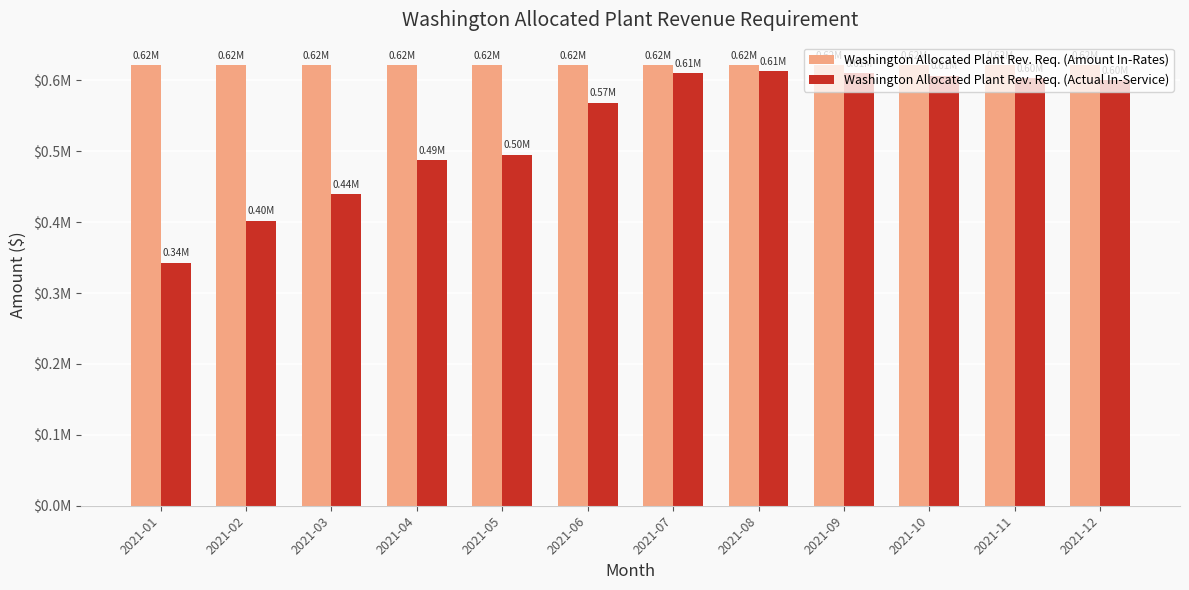

Reading left to right, list all the values displayed in this chart.

Washington Allocated Plant Rev. Req. (Amount In-Rates): 2021-01=621945.3	2021-02=621945.3	2021-03=621945.3	2021-04=621945.3	2021-05=621945.3	2021-06=621945.3	2021-07=621945.3	2021-08=621945.3	2021-09=621945.3	2021-10=621945.3	2021-11=621945.3	2021-12=621945.3
Washington Allocated Plant Rev. Req. (Actual In-Service): 2021-01=342798.8	2021-02=402220.2	2021-03=439197.6	2021-04=486960.1	2021-05=495214.7	2021-06=568603.2	2021-07=610146.0	2021-08=613175.9	2021-09=609807.4	2021-10=606594.4	2021-11=603381.4	2021-12=600168.4